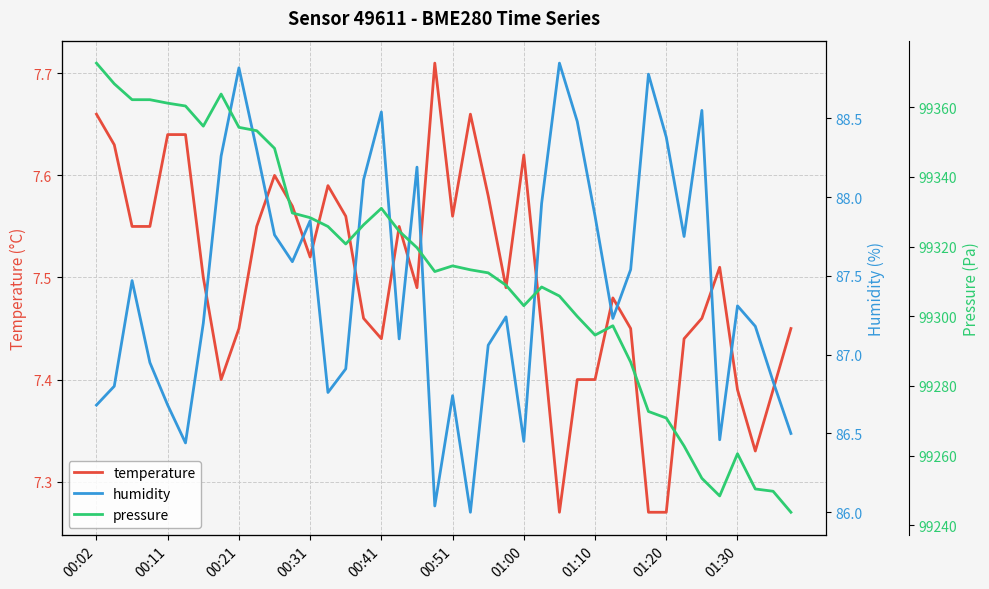

Is it true that temperature equals 4.9 at 01:30?

False